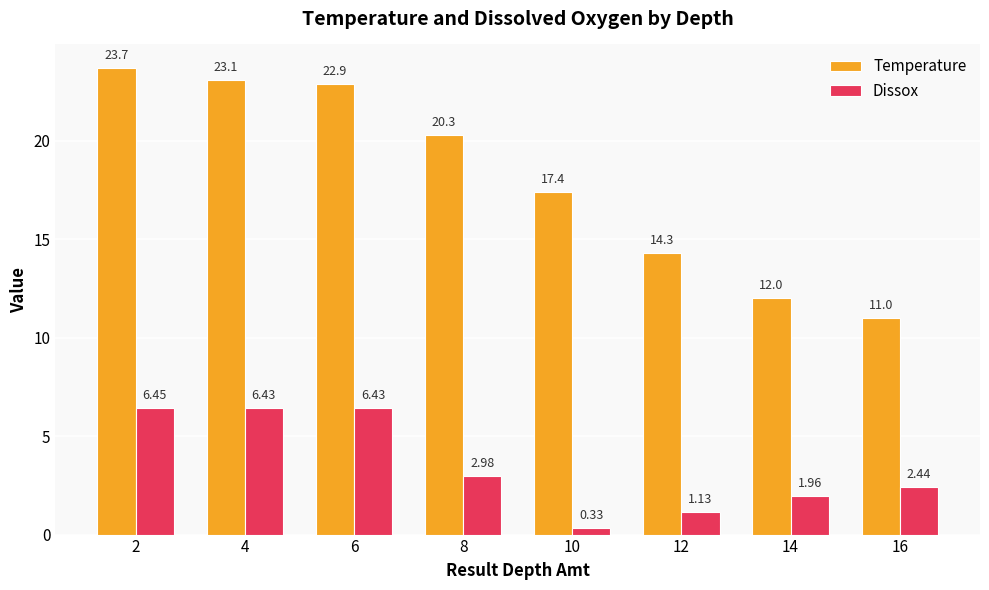

The Dissox series shows 3.1 at 14. True or false?

False